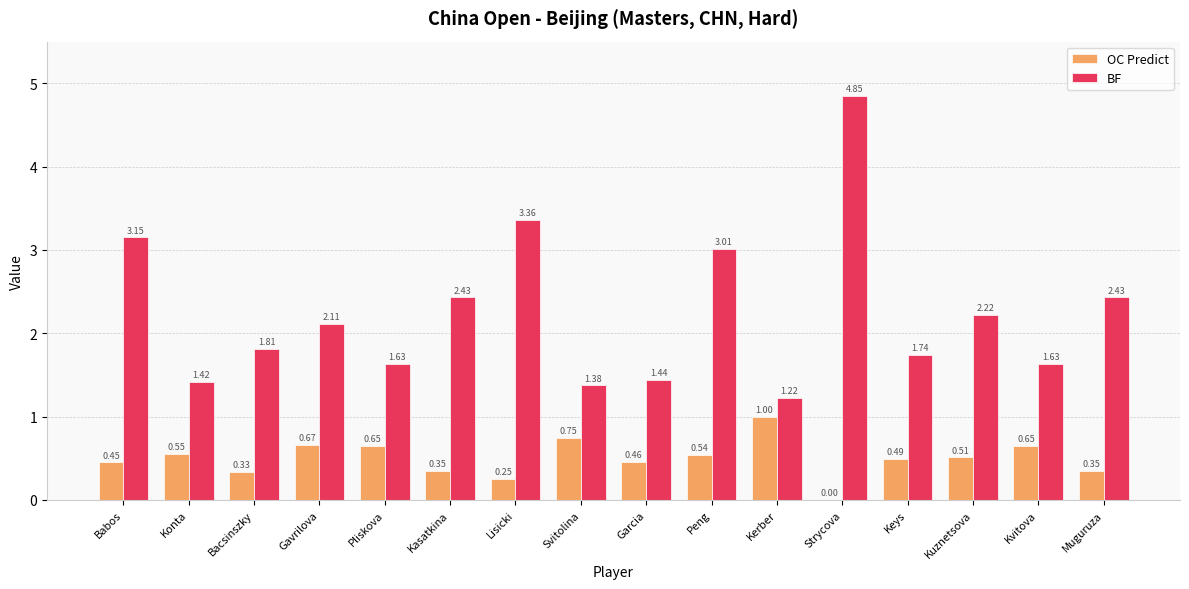

Which series has the largest total across all categories?

BF